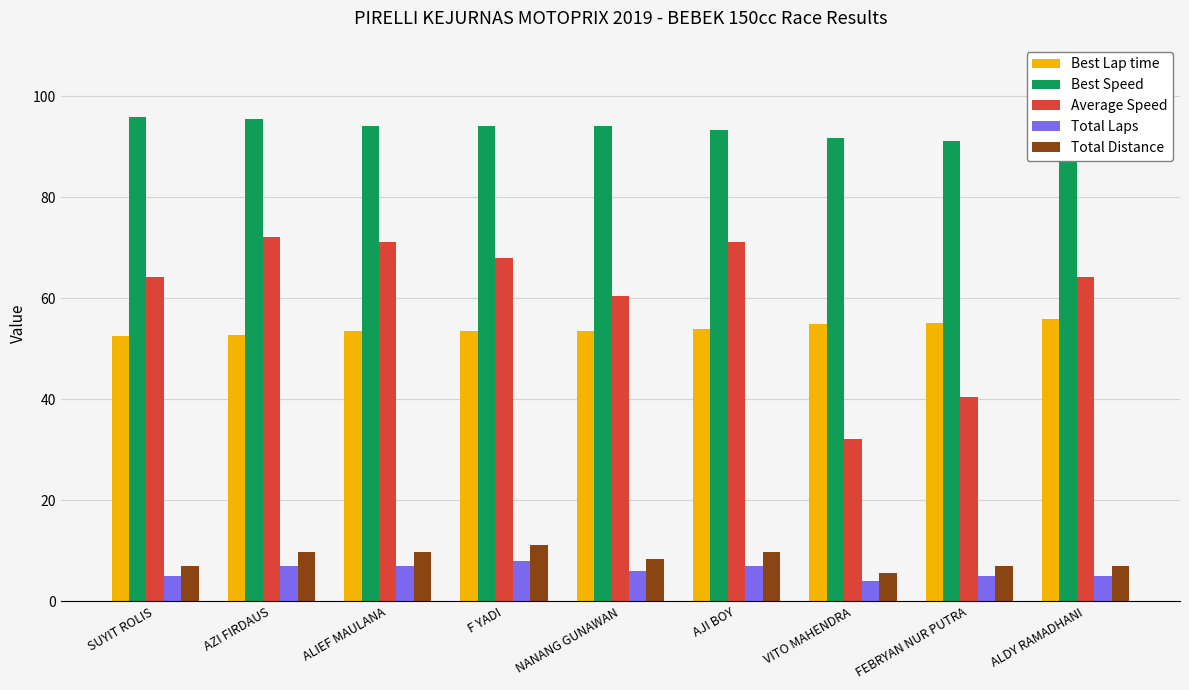

The value of Best Lap time at AZI FIRDAUS is 52.8. True or false?

True